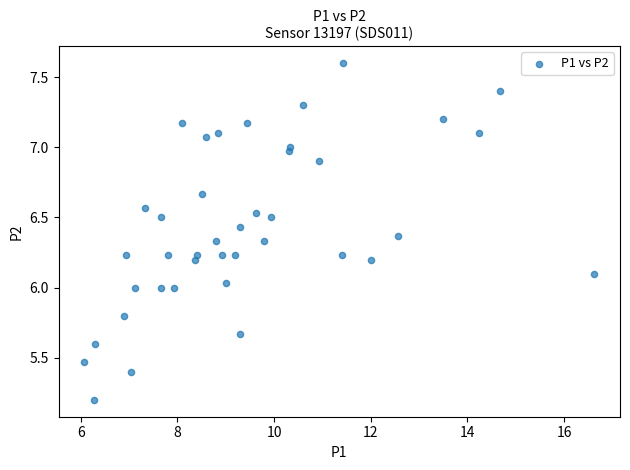

What is the range of X values (max minus min)?

10.6